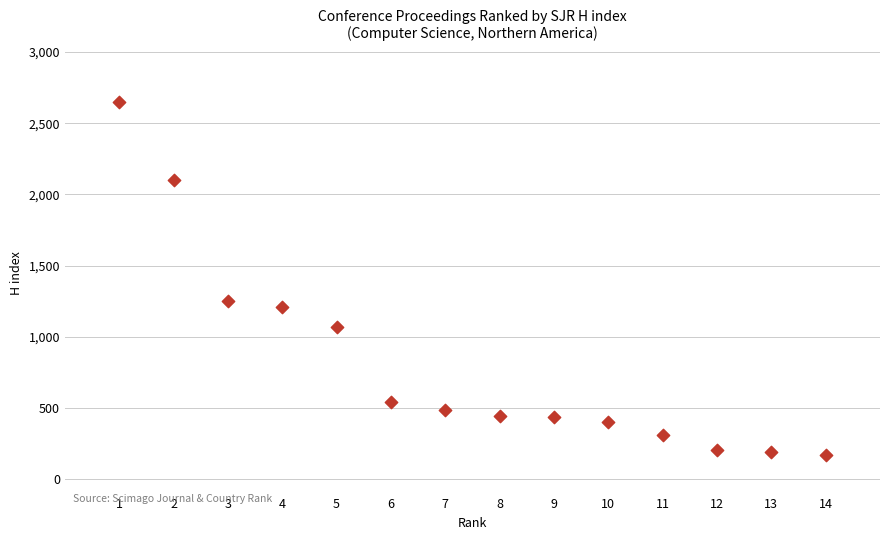

What Y value in the scatter plot is closest to 1410?

1249